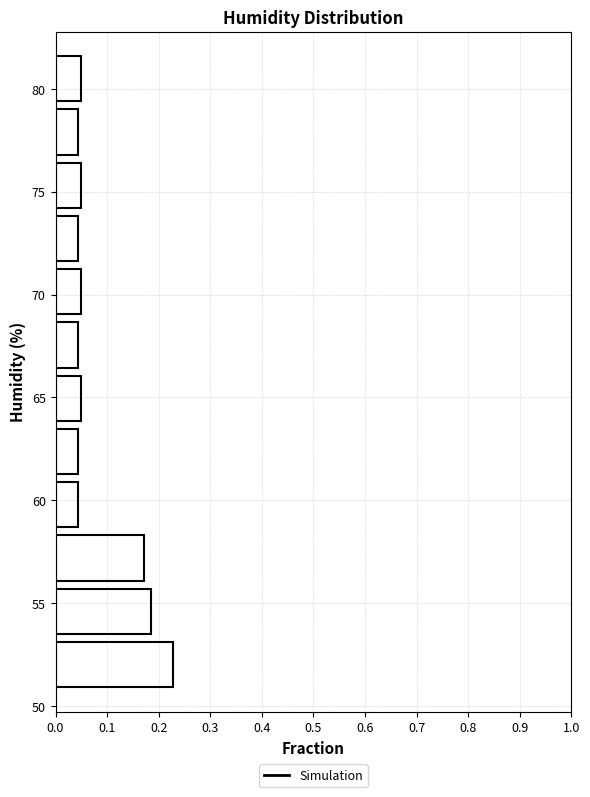

Reading bottom to top, list every bar in this chart as the range it spans on the y-axis followed by its length. Neither the bar edges nor the lengths are printed on the chart, so give them approximately, as read against the axes.

50.5 to 53.5: 0.23
53.5 to 56.0: 0.19
56.0 to 58.5: 0.17
58.5 to 61.0: 0.04
61.0 to 63.5: 0.04
63.5 to 66.5: 0.05
66.5 to 69.0: 0.04
69.0 to 71.5: 0.05
71.5 to 74.0: 0.04
74.0 to 76.5: 0.05
76.5 to 79.0: 0.04
79.0 to 82.0: 0.05